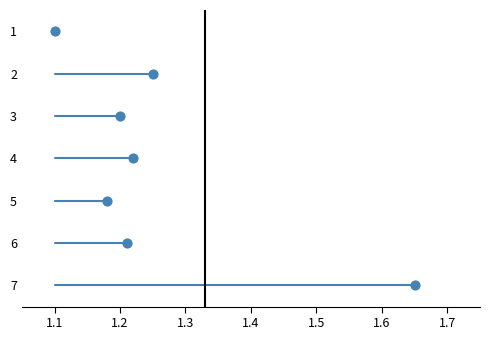

What is the range of Y values (max minus min)?

6